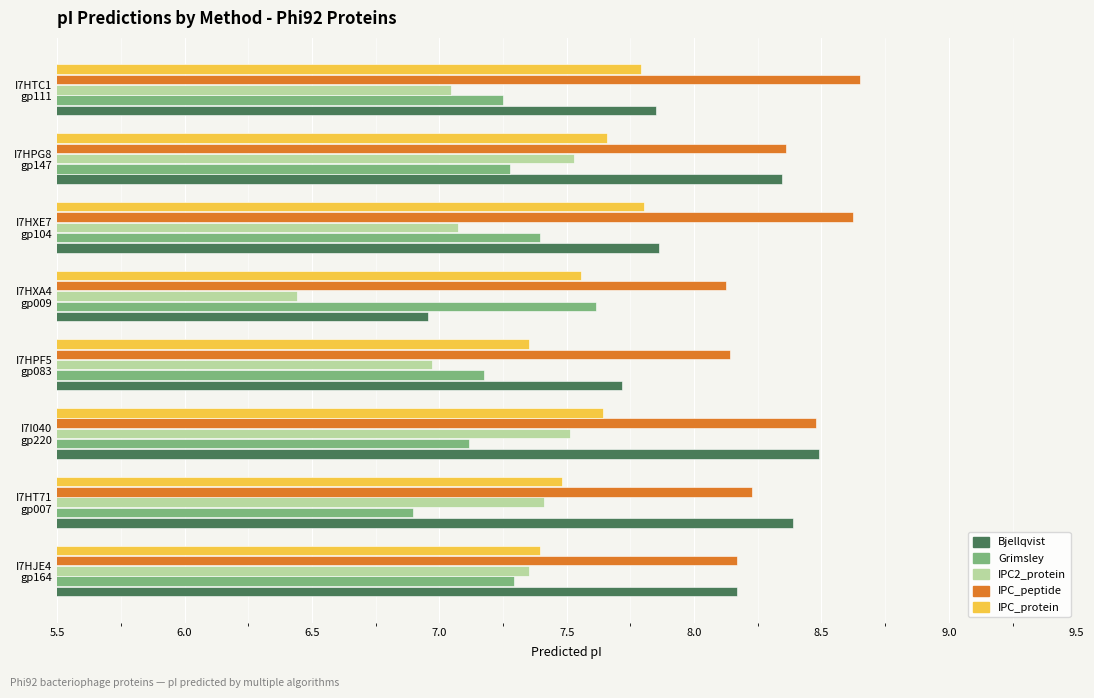

At how many categories does at least one series exceed 7?

8